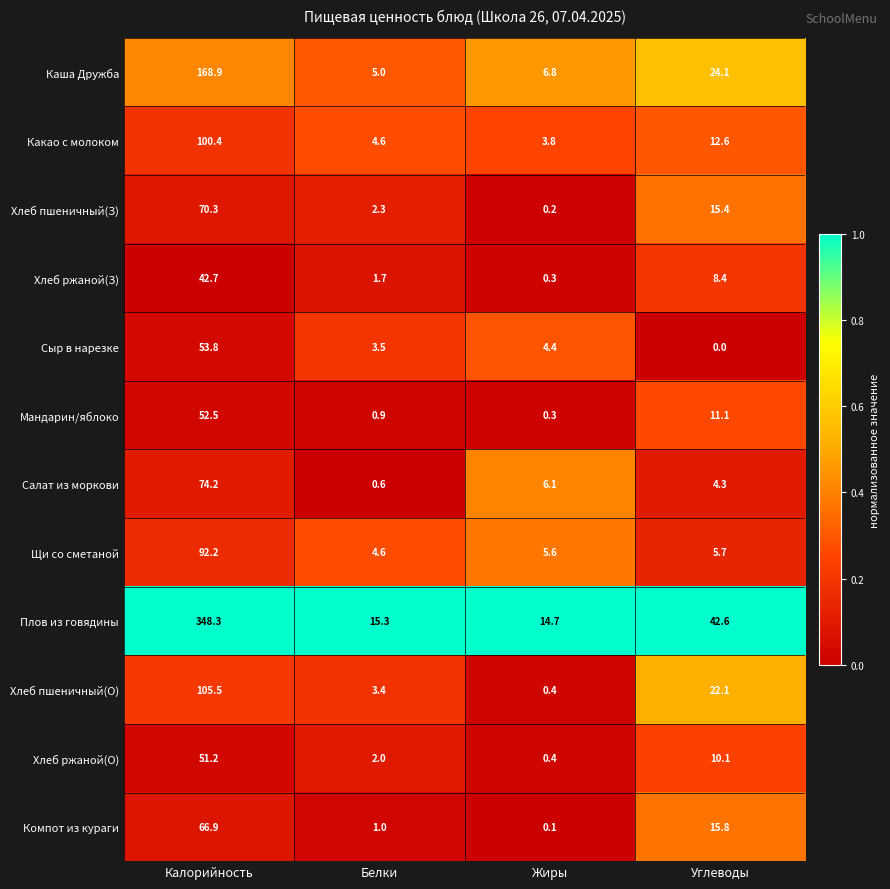

At Калорийность, list the series in order from smallest to largest.

Хлеб ржаной(З), Хлеб ржаной(О), Мандарин/яблоко, Сыр в нарезке, Компот из кураги, Хлеб пшеничный(З), Салат из моркови, Щи со сметаной, Какао с молоком, Хлеб пшеничный(О), Каша Дружба, Плов из говядины